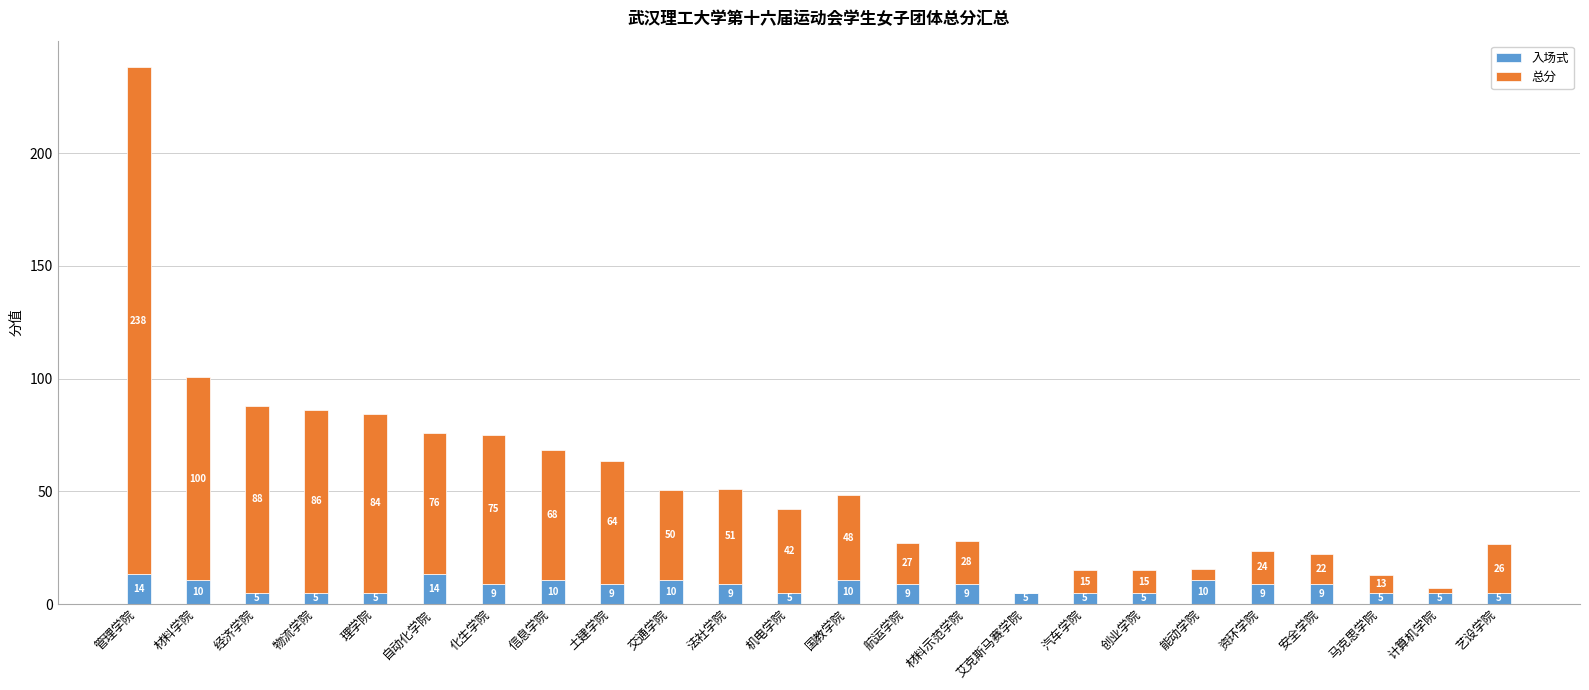

What is the maximum value for 入场式?

13.5